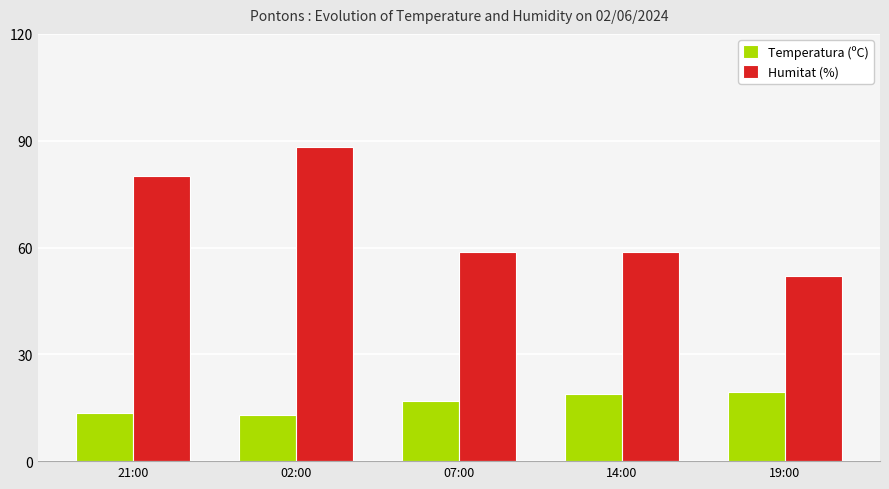

What is the difference between the Humitat (%) values at 02:00 and 14:00?

29.5